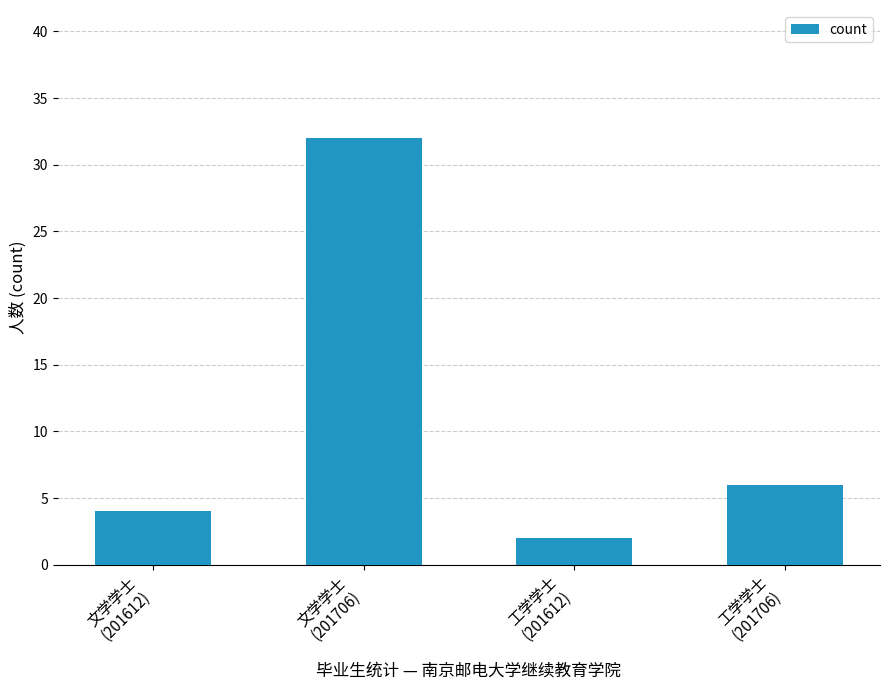

Rank the categories by value from highest to lowest.

文学学士
(201706), 工学学士
(201706), 文学学士
(201612), 工学学士
(201612)